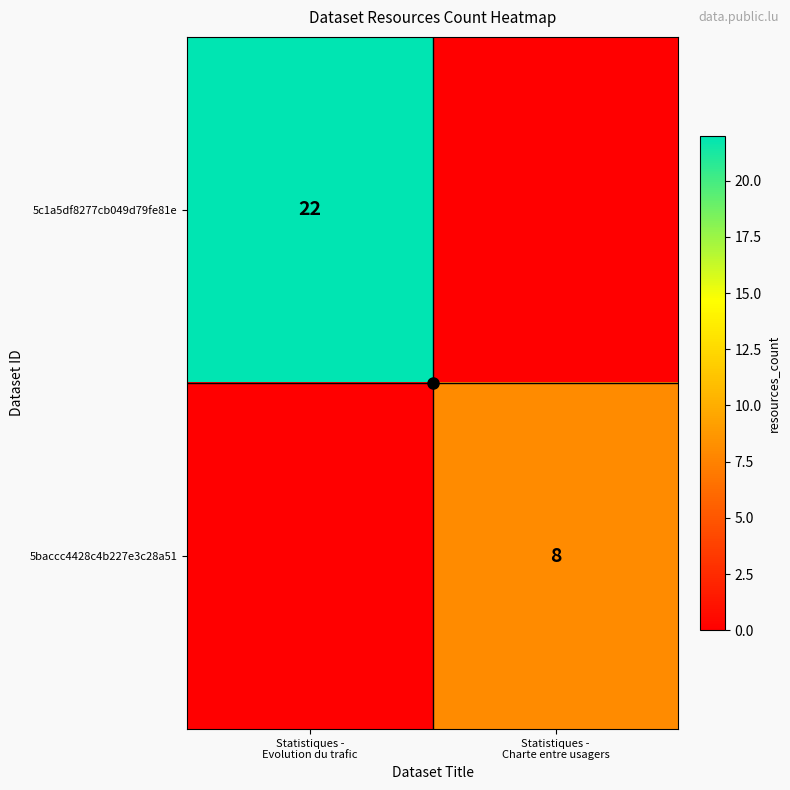

Count the number of data series in this chart.

2